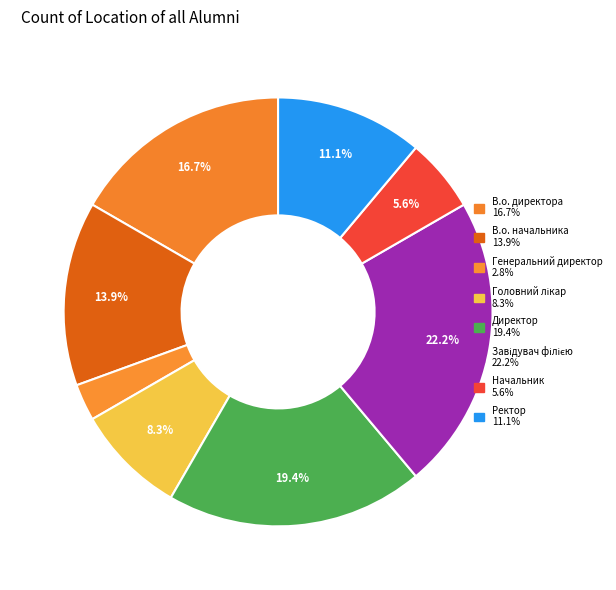

What percentage is NOT represented by Начальник?

94.4%